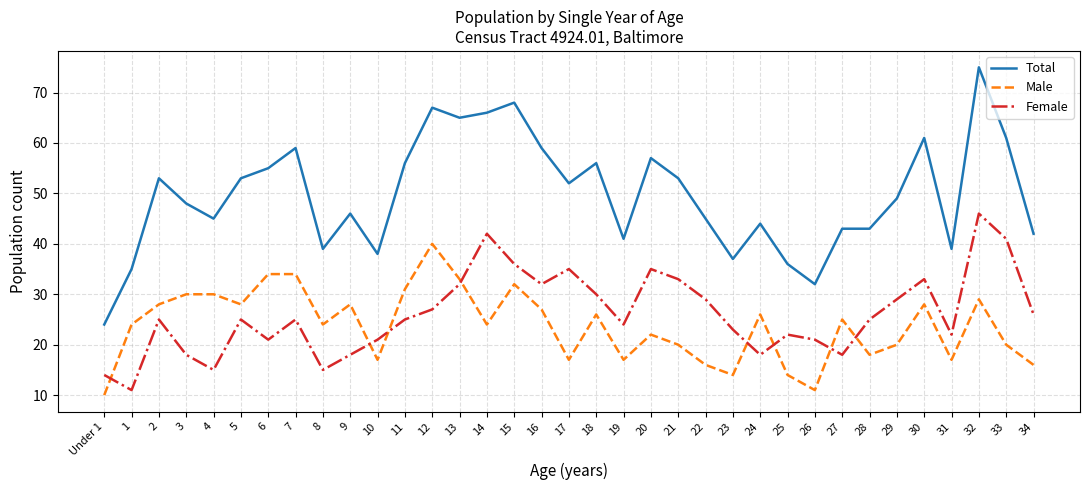

True or false: Male and Total intersect in this chart.

False